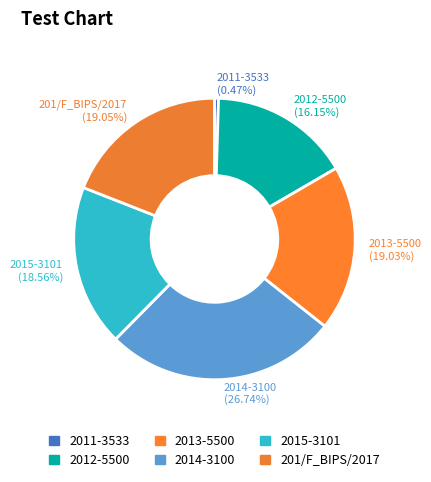

How many segments does this pie chart have?

6